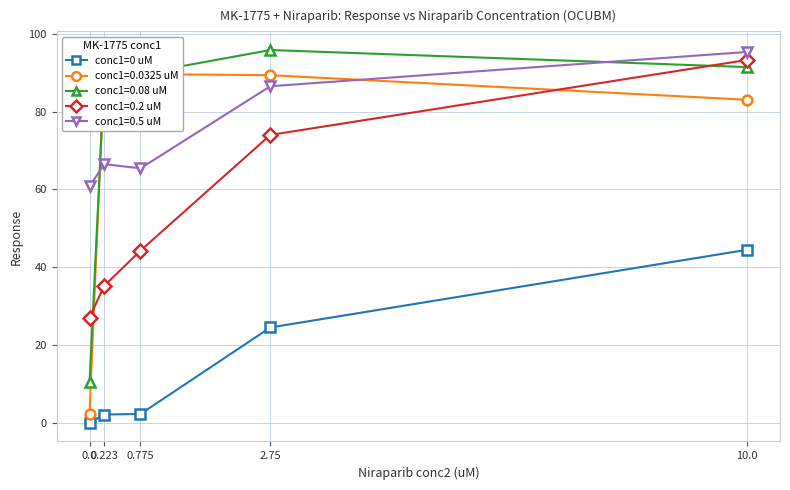

What is the difference between the values at 2.75 and 0.0?

24.5